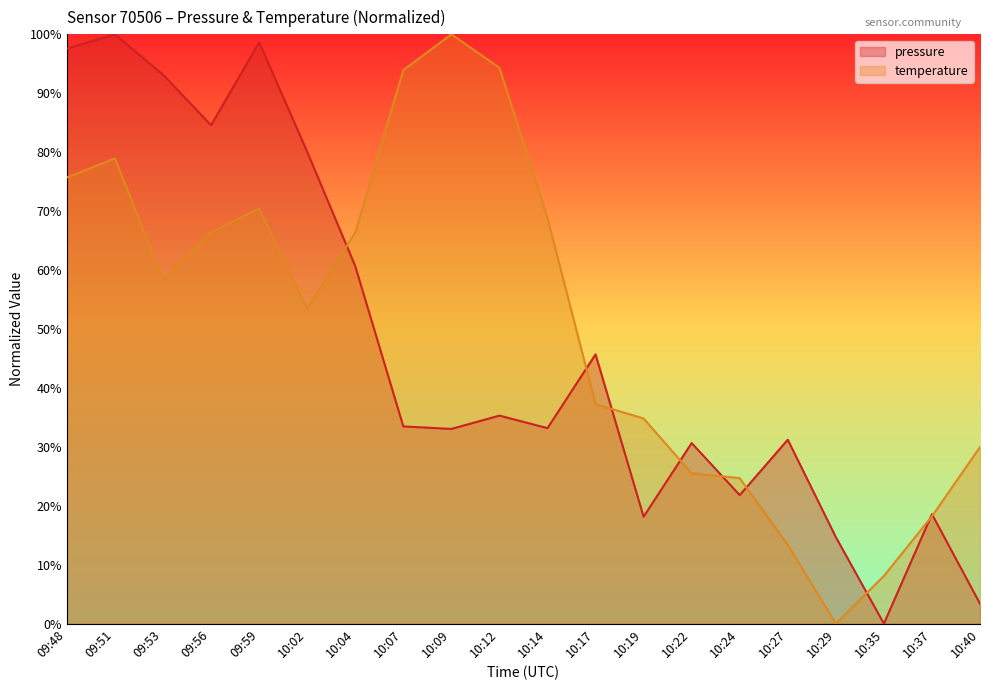

At how many categories does at least one series exceed 82?

8